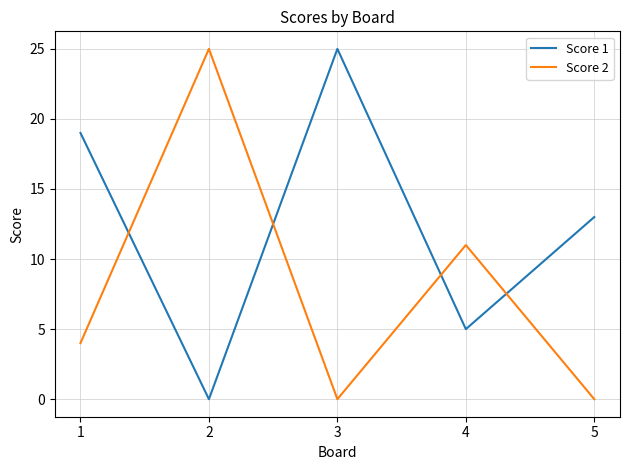

What is the difference between the highest and lowest values at 2?

25